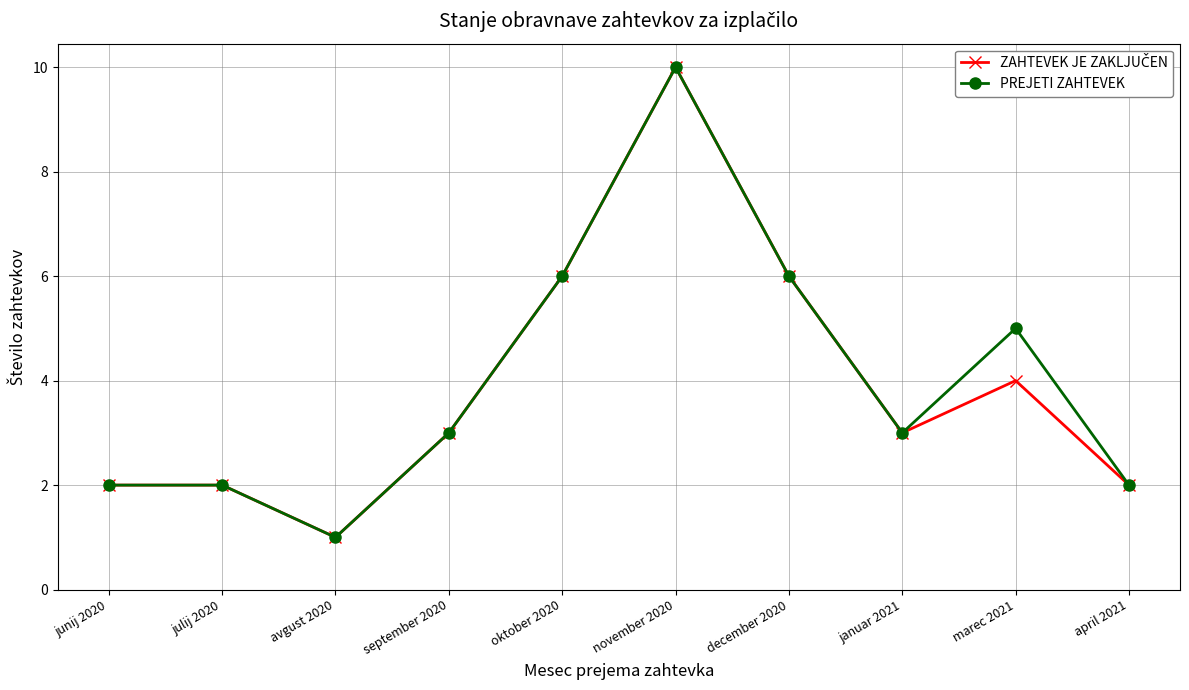

What position from the right is oktober 2020?

6